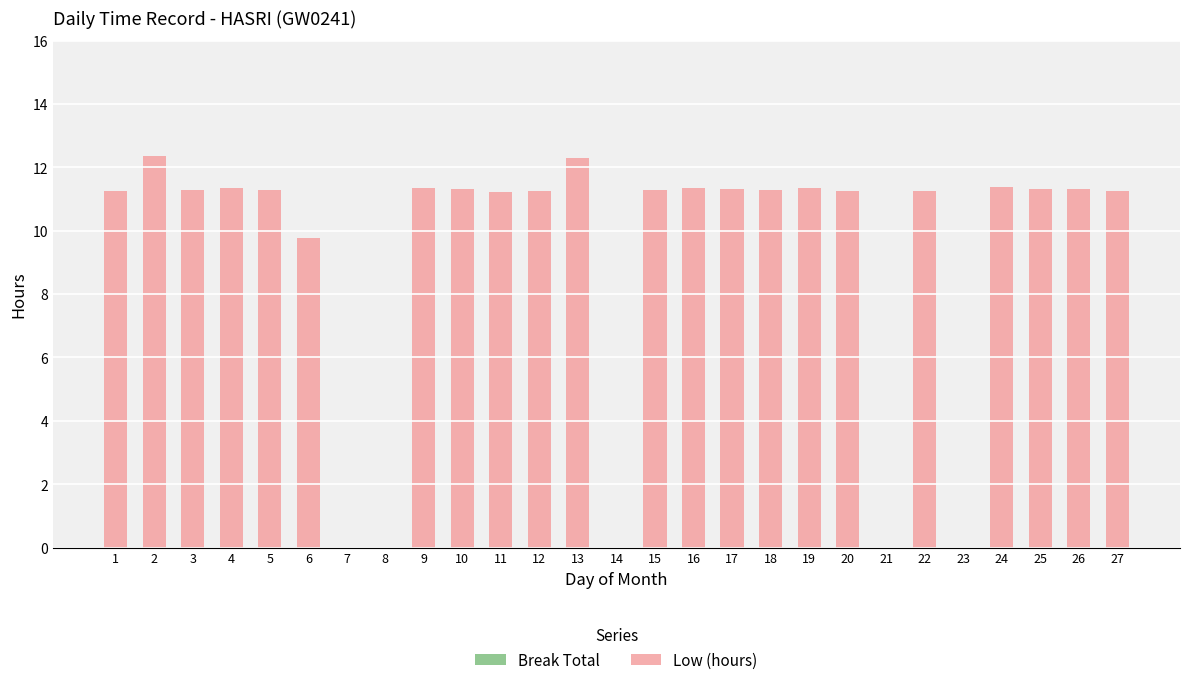

What is the maximum value shown in the chart?

12.4